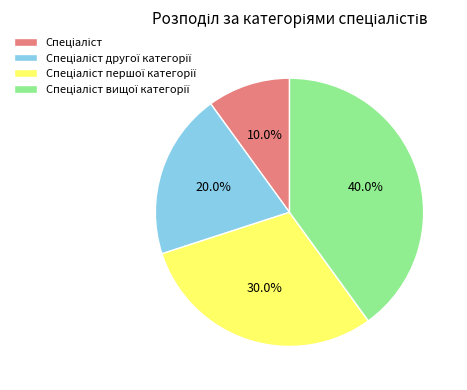

Is there any slice that represents more than half of the pie?

No